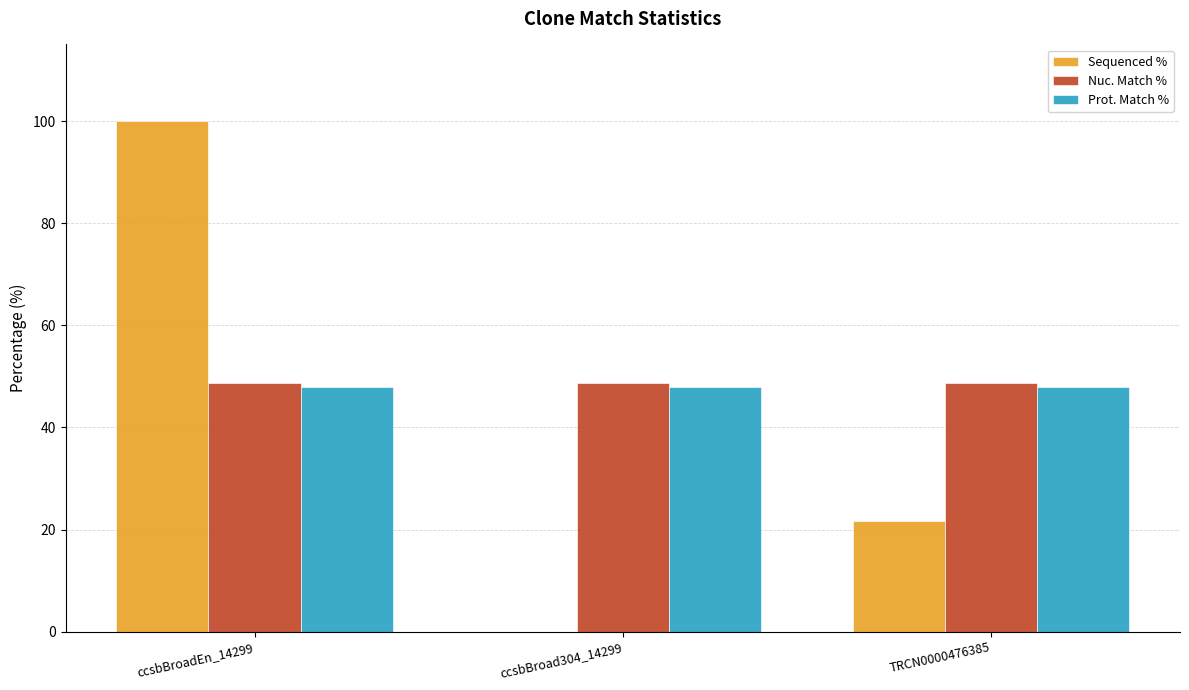

How many series are shown in this chart?

3